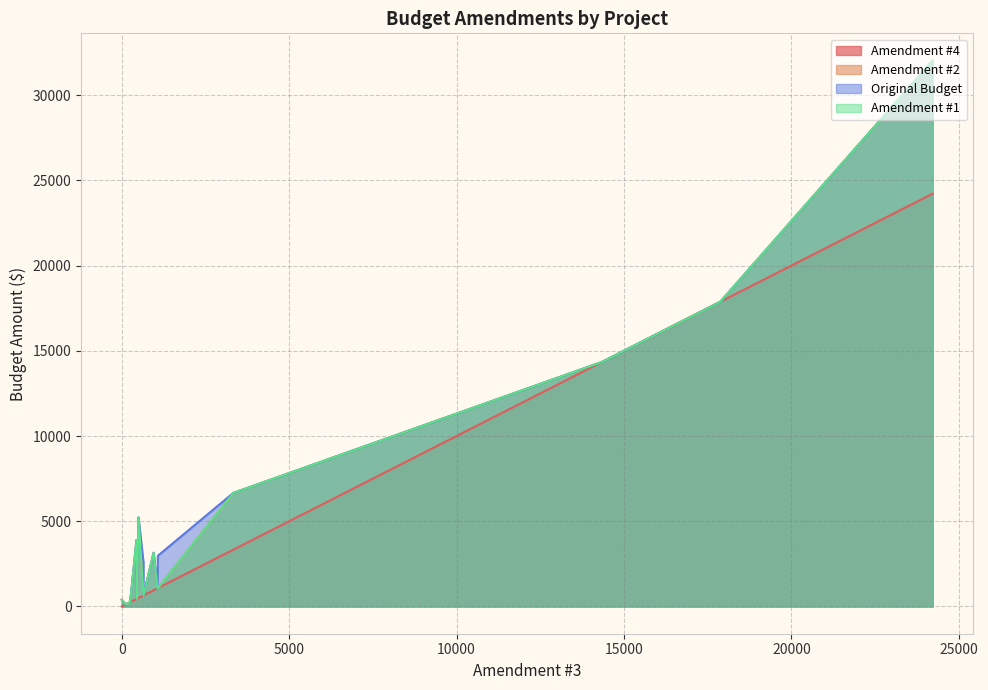

How many series are shown in this chart?

4